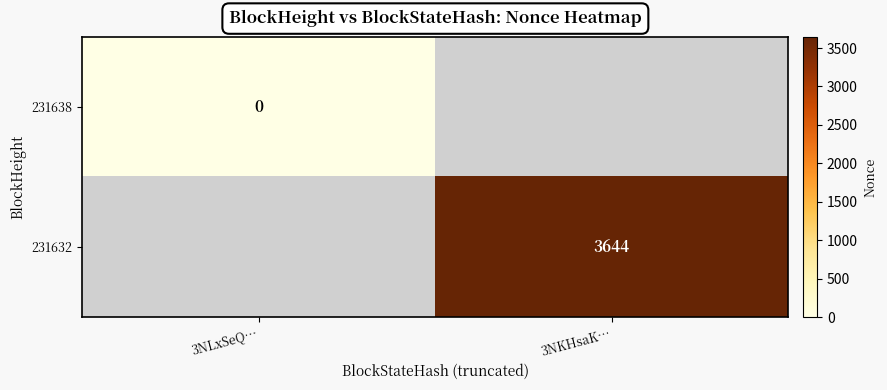

The value of 231632 at 3NKHsaK… is 5207. True or false?

False